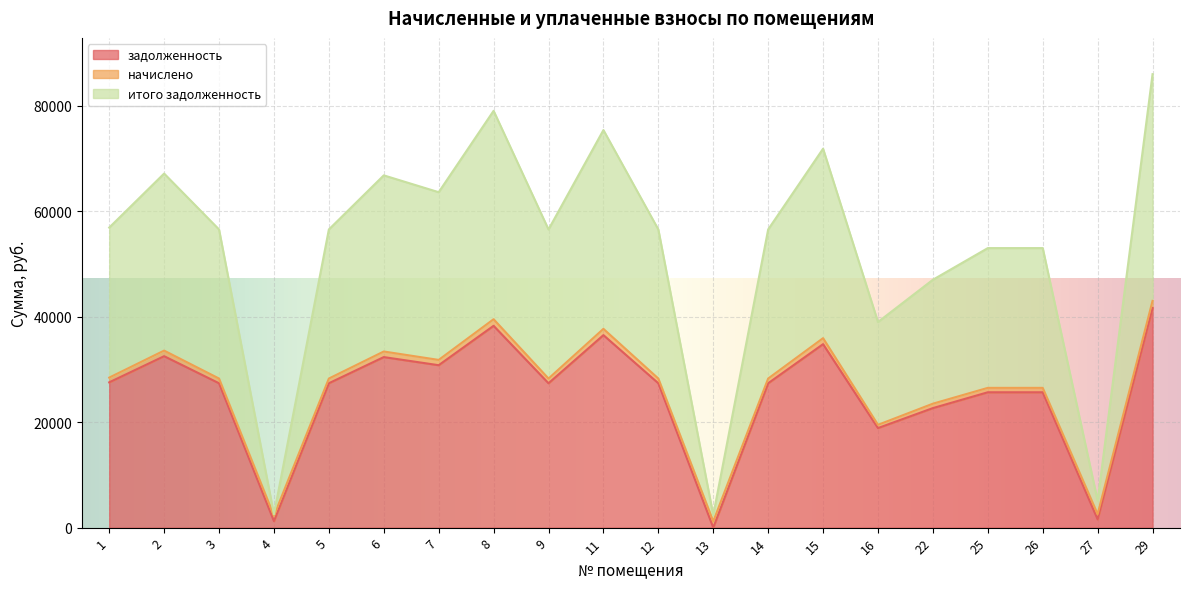

Between 6 and 4, which is larger?

6